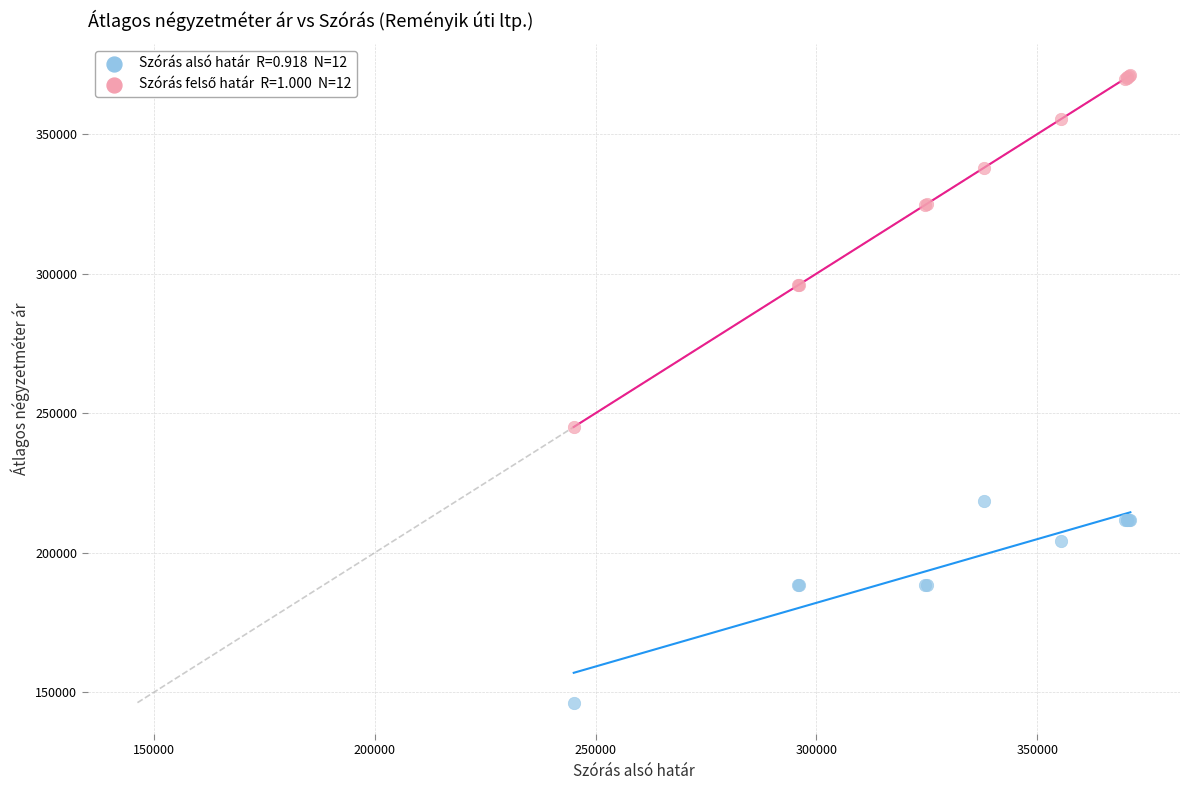

Across all series, what Y value is closest to 258681?

245064